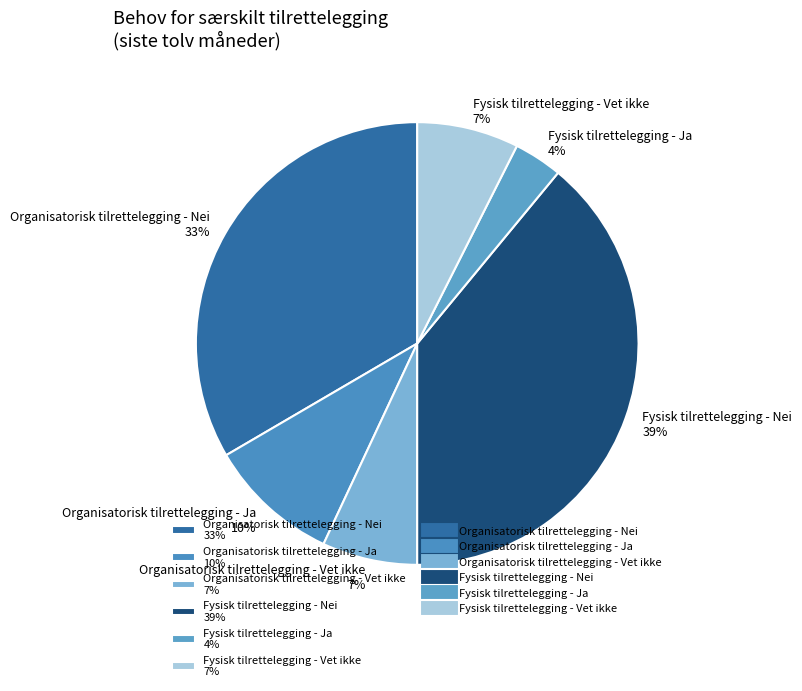

To the nearest percent, what is the difference between the largest and smallest slice percentages?

35%